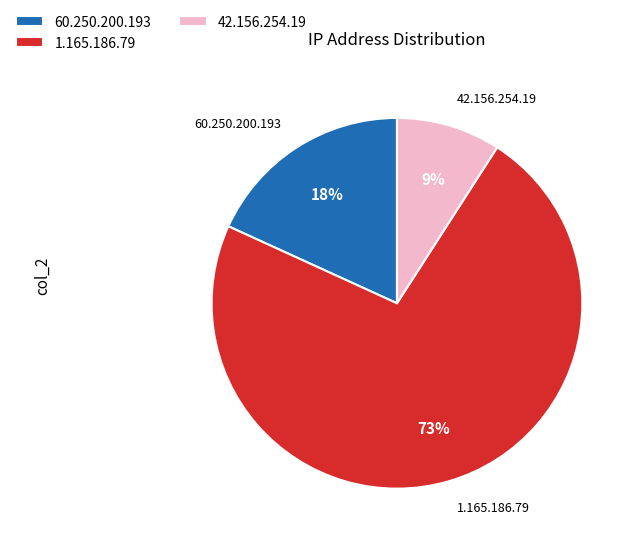

Which category has the biggest portion of the pie?

1.165.186.79